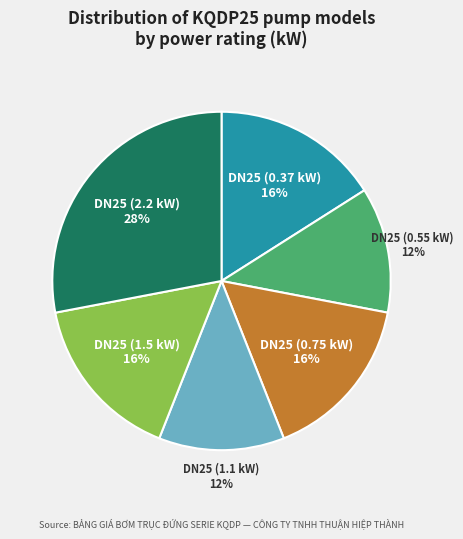

Is DN25 (0.75 kW) the majority of the pie?

No